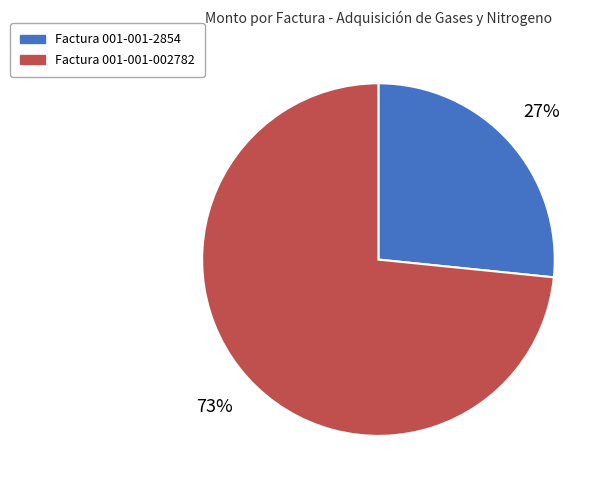

What is the smallest slice in the pie chart?

Factura 001-001-2854